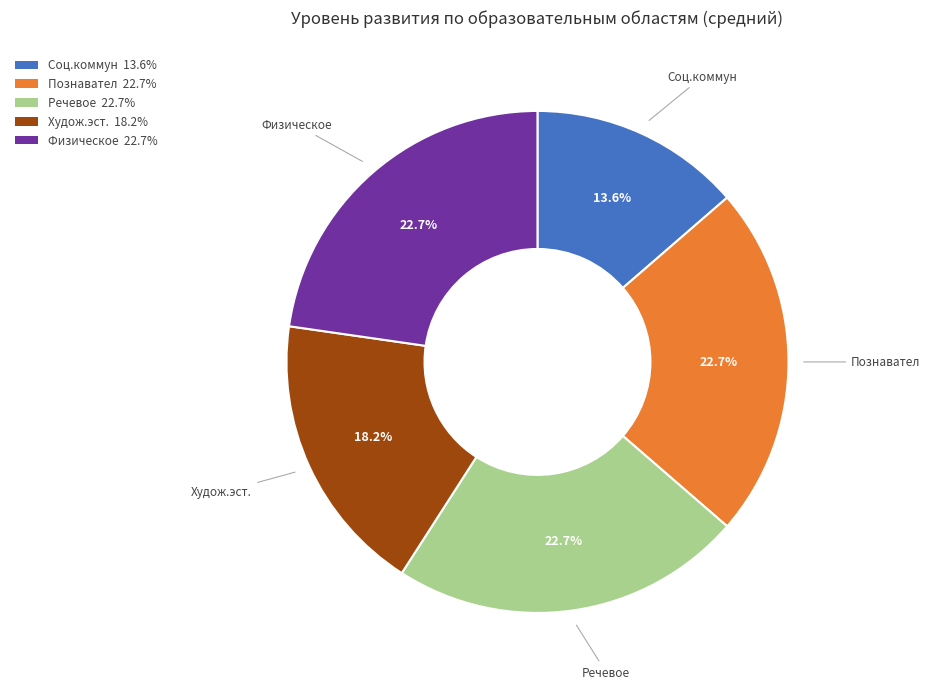

What is the ratio of the value at Худож.эст. 18.2% to the value at Соц.коммун 13.6%?

1.3